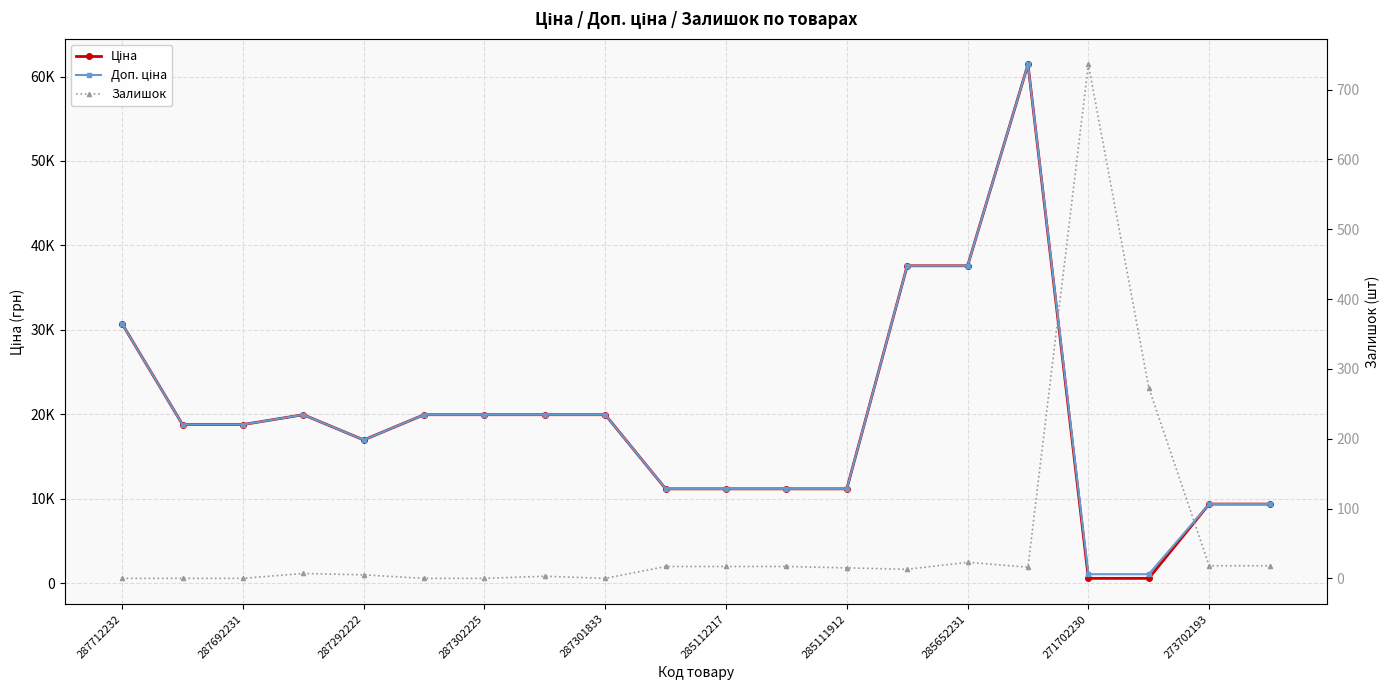

At how many categories does at least one series exceed 23956?

4